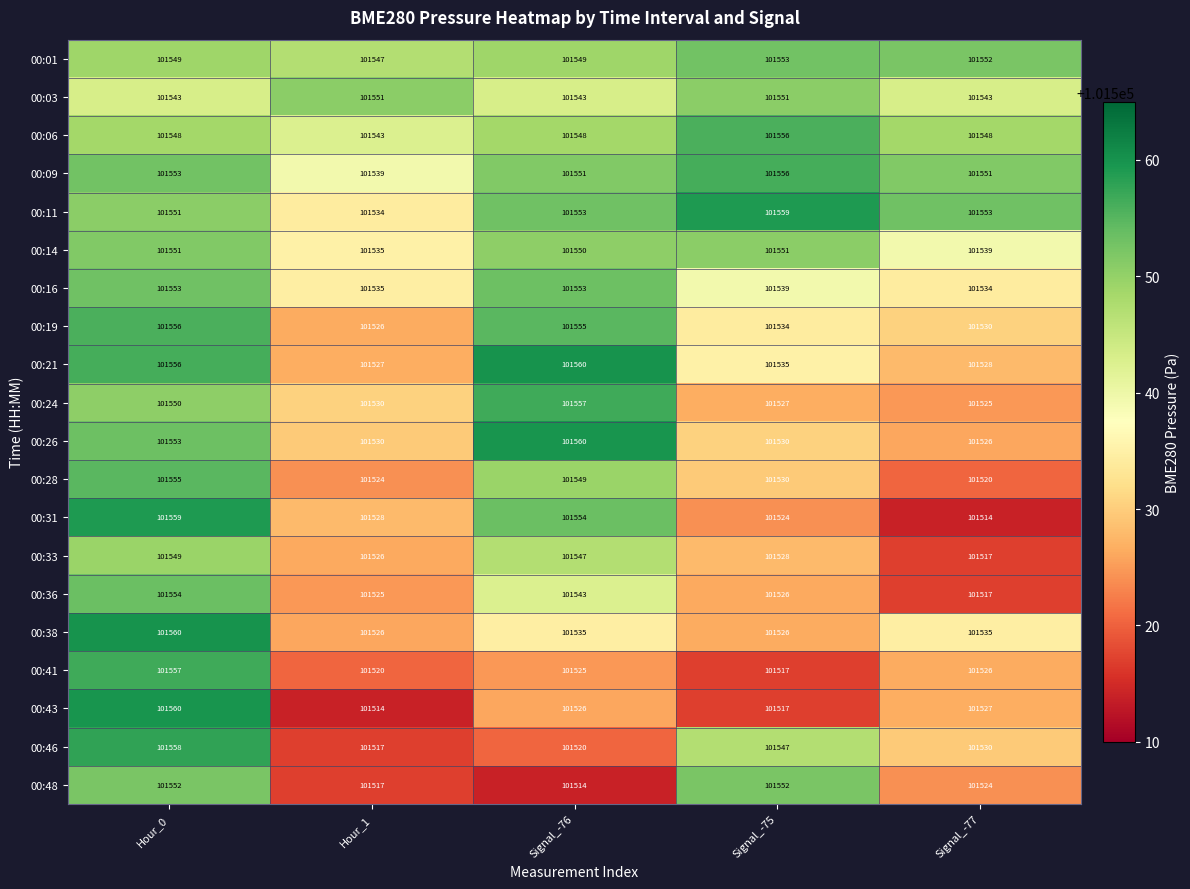

Which series has the largest range (max minus min)?

00:43